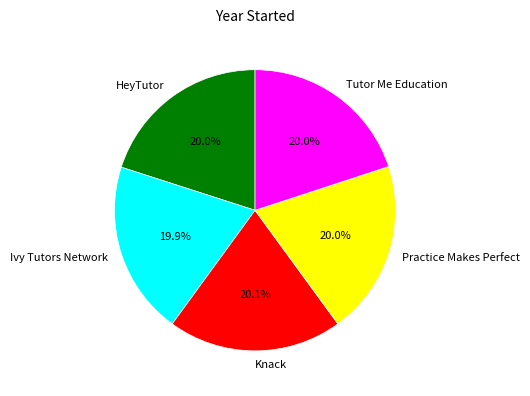

Is it true that Knack is 20% of the pie?

True